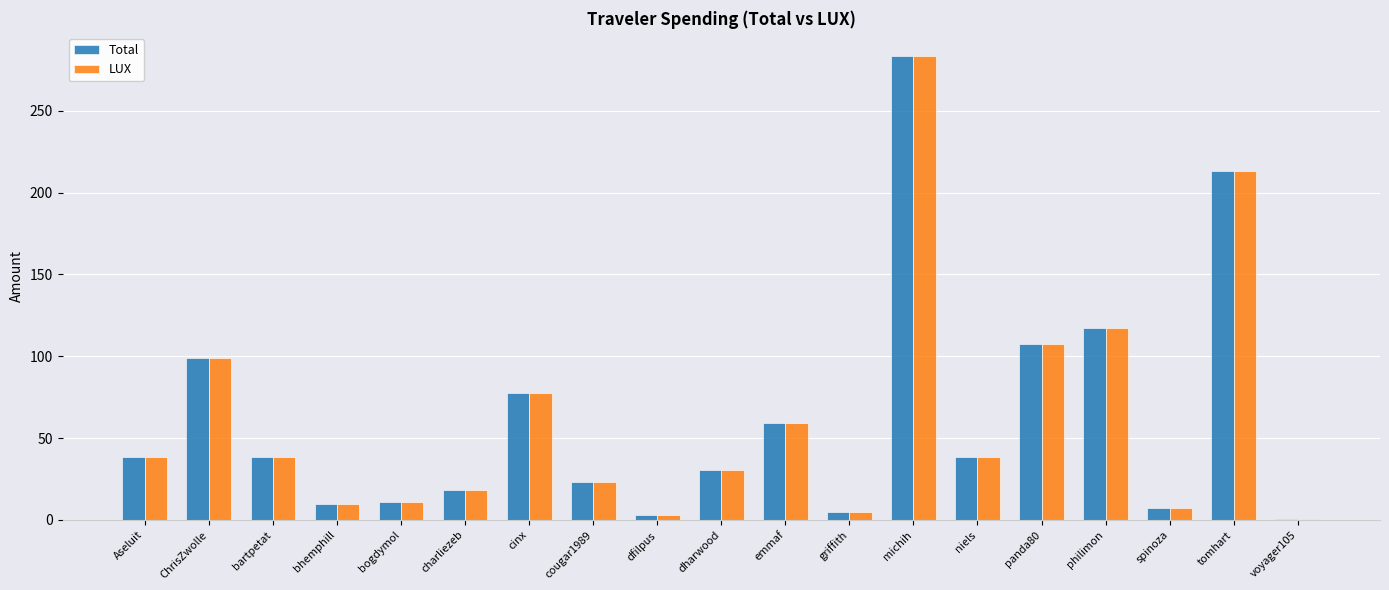

At which label is Total closest to 142?

philimon